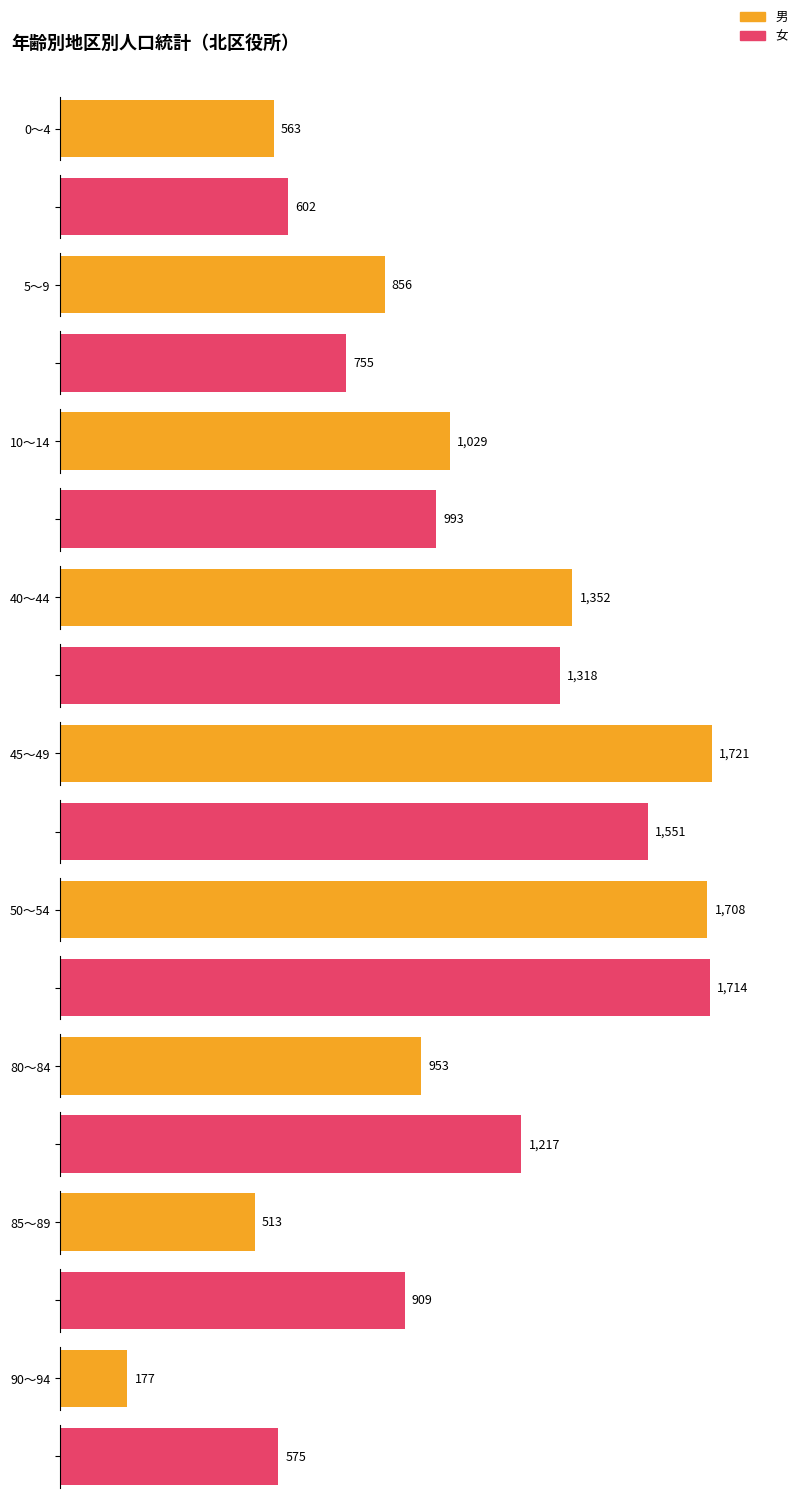

Reading left to right, transcribe all the data shown in this chart.

男: 563	856	1029	1352	1721	1708	953	513	177
女: 602	755	993	1318	1551	1714	1217	909	575